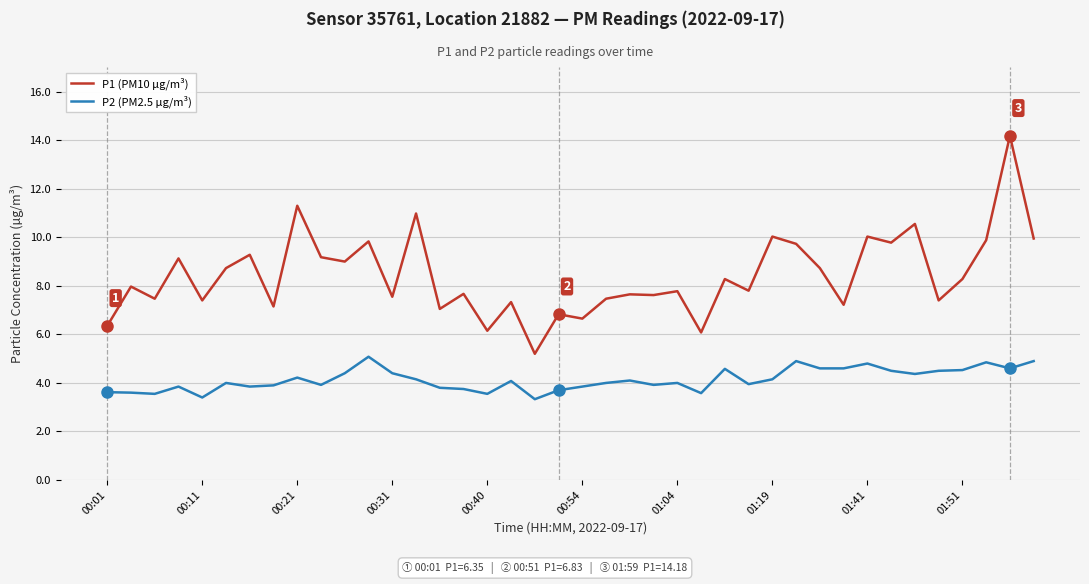

What is the lowest value of the P1 (PM10 µg/m³) series?

5.2